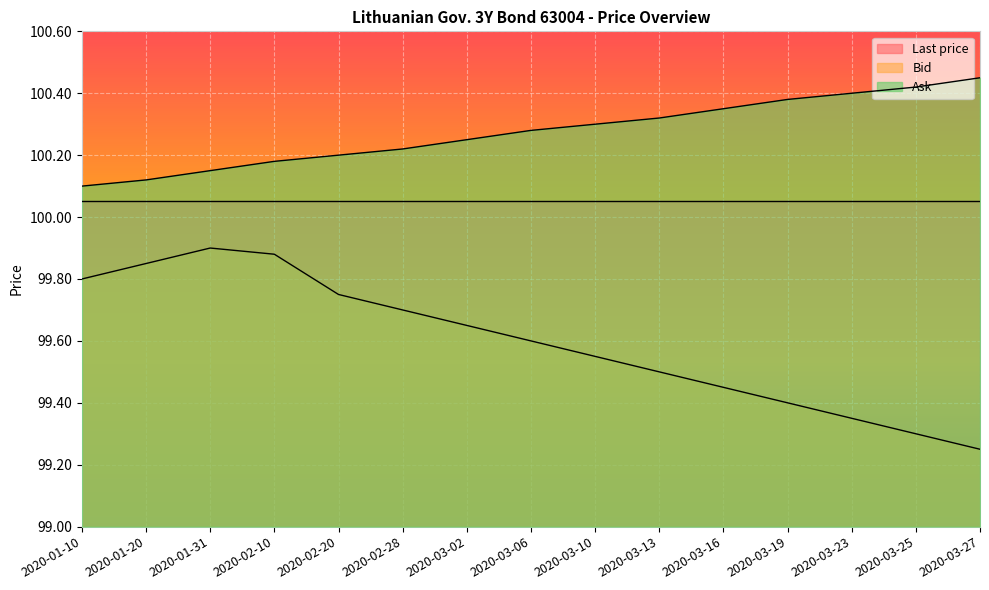

What is the maximum value for Ask?

100.5